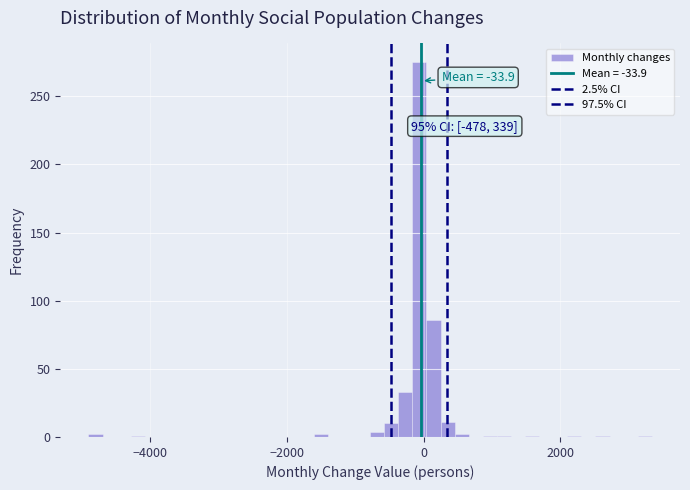

Around what value on the x-axis is the tallest bar? Give the approximate position of its centre, as read against the axis.

0